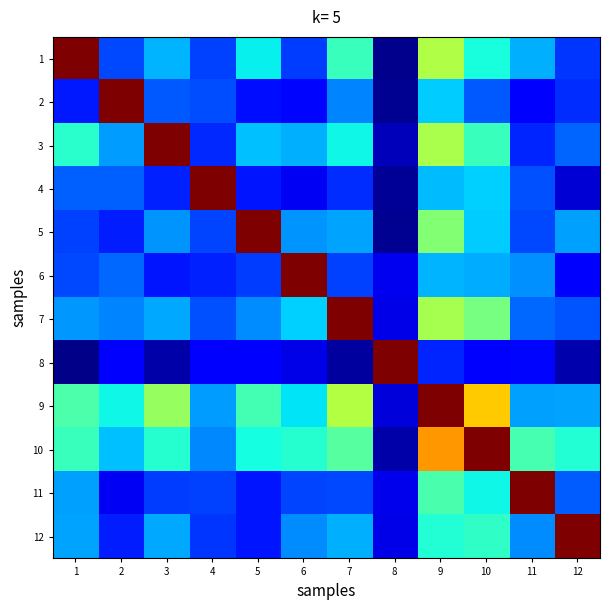

Between 9 and 10, which is larger?

9